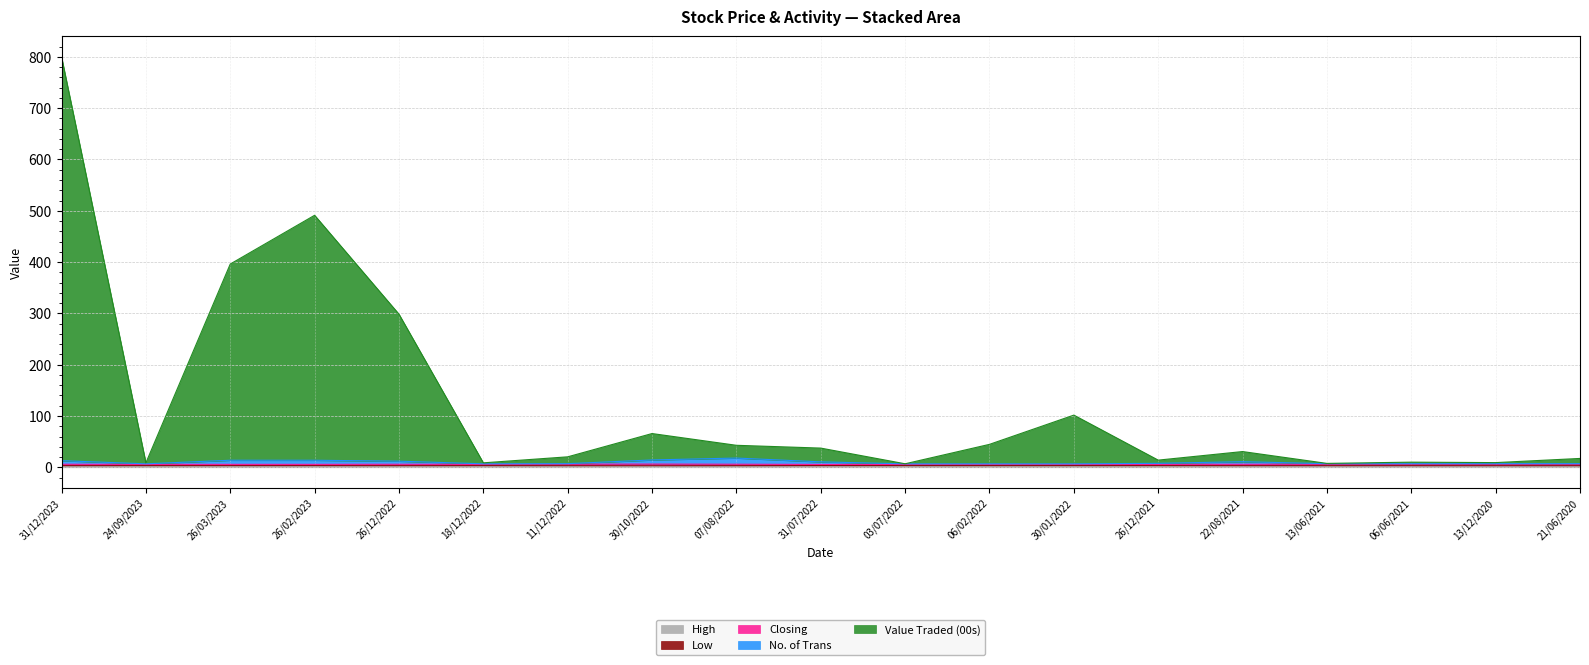

What is the average value of the High series?

2.0